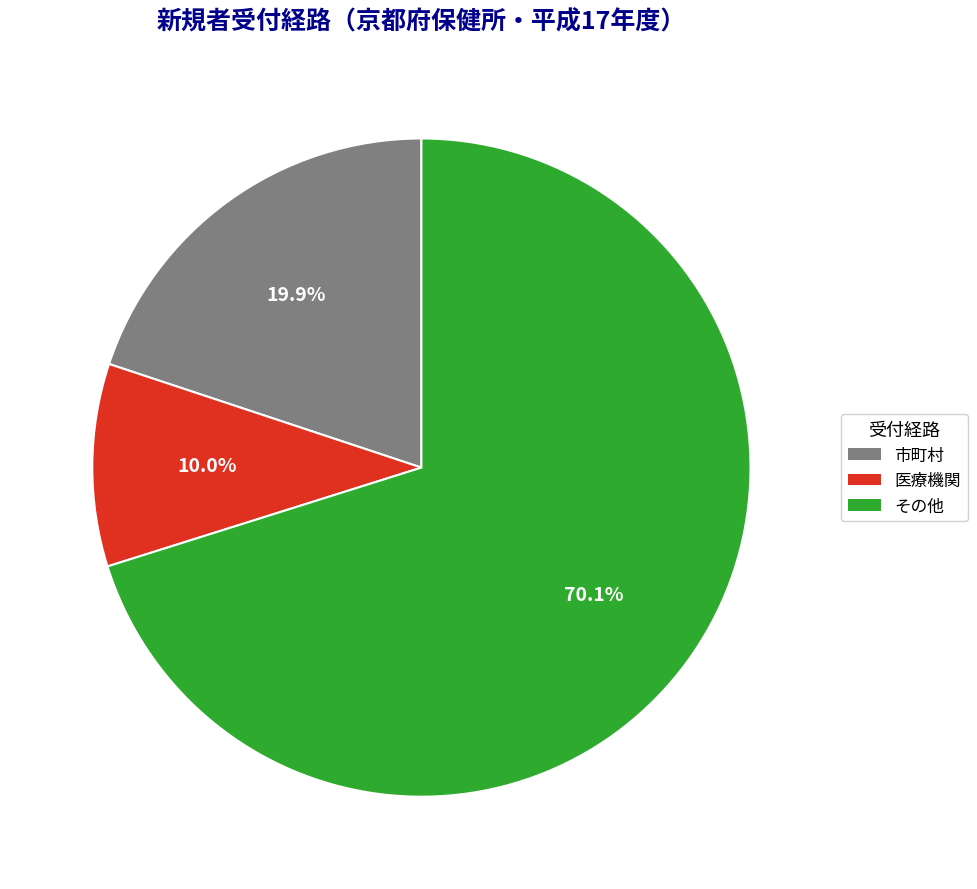

Combined, do 医療機関 and その他 account for over 50%?

Yes